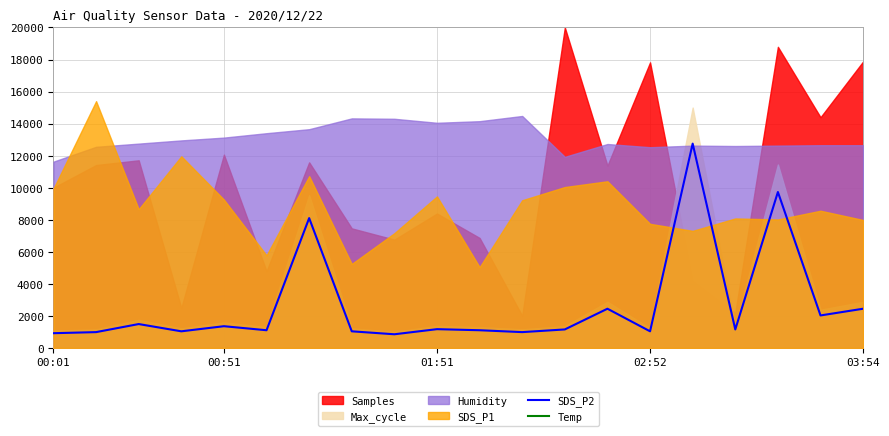

Reading left to right, extract all data points from this chart.

SDS_P2: 917.1	984.3	1487.8	1034.6	1353.5	1101.8	8100.8	1034.6	850.0	1168.9	1101.8	984.3	1152.1	2444.5	1034.6	12750.0	1152.1	9728.8	2024.9	2444.5
Temp: 253440.0	254880.0	247680.0	236160.0	216000.0	213120.0	203040.0	200160.0	201600.0	201600.0	203040.0	201600.0	253440.0	254880.0	253440.0	252000.0	250560.0	249120.0	243360.0	239040.0